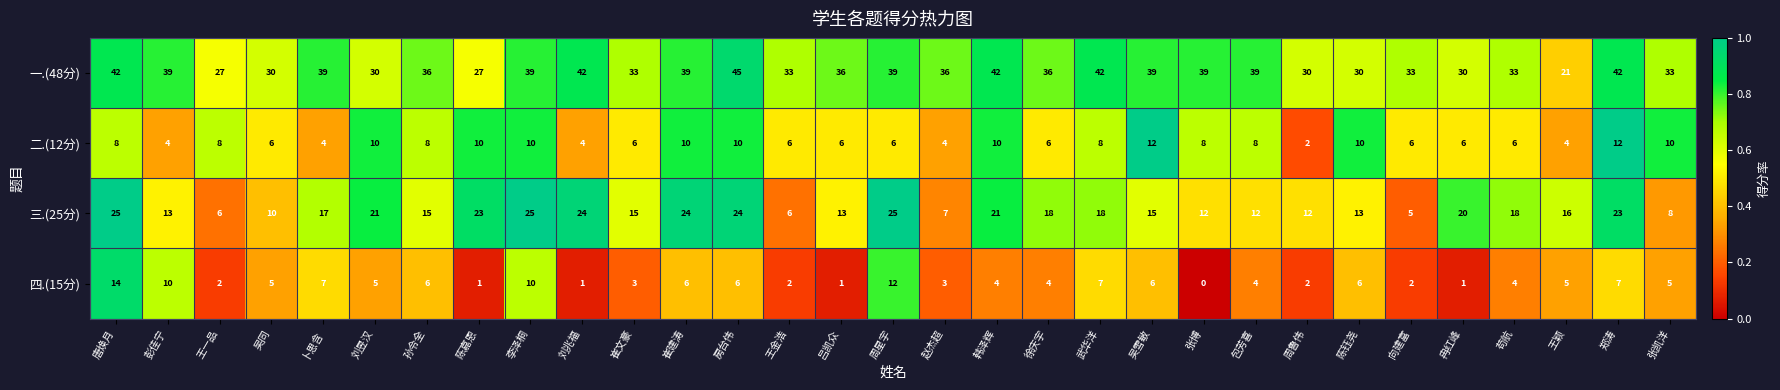

At 吴雪敏, list the series in order from largest to smallest.

一.(48分), 三.(25分), 二.(12分), 四.(15分)